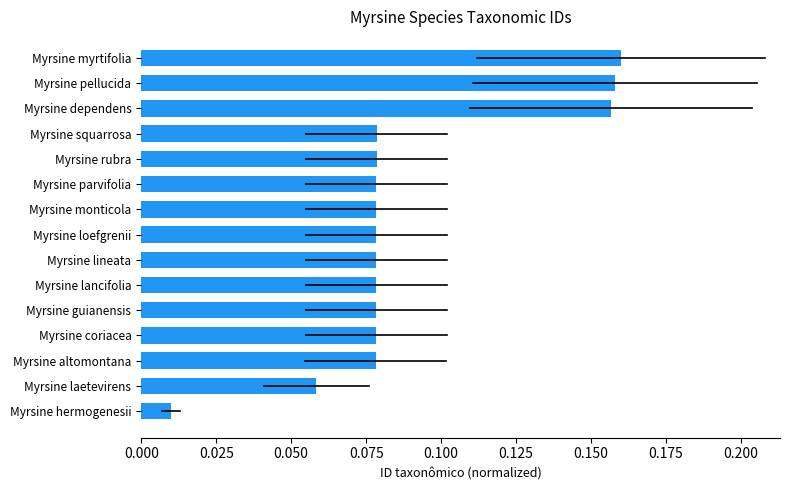

What is the sum of all values?

1.3